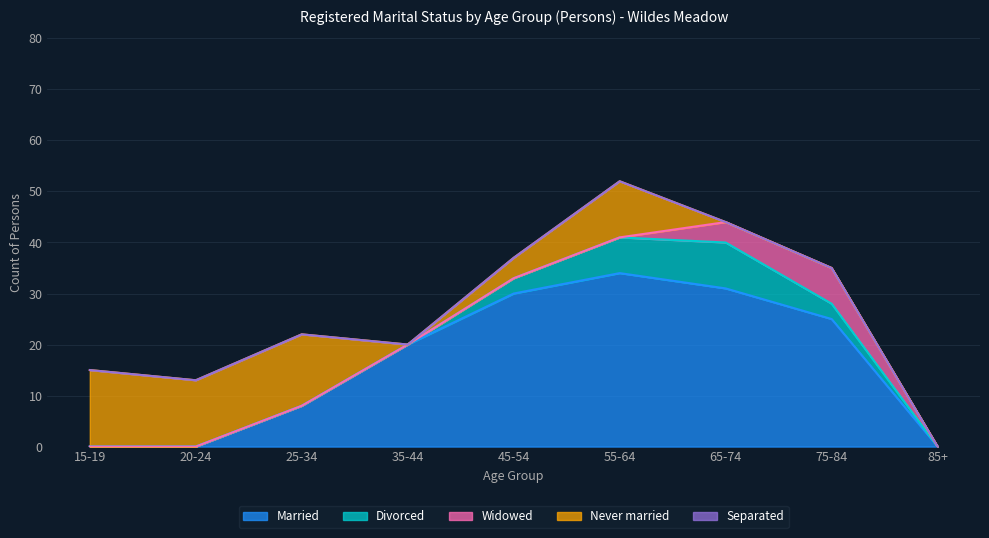

How many interior local valleys does the Never married series have?

2